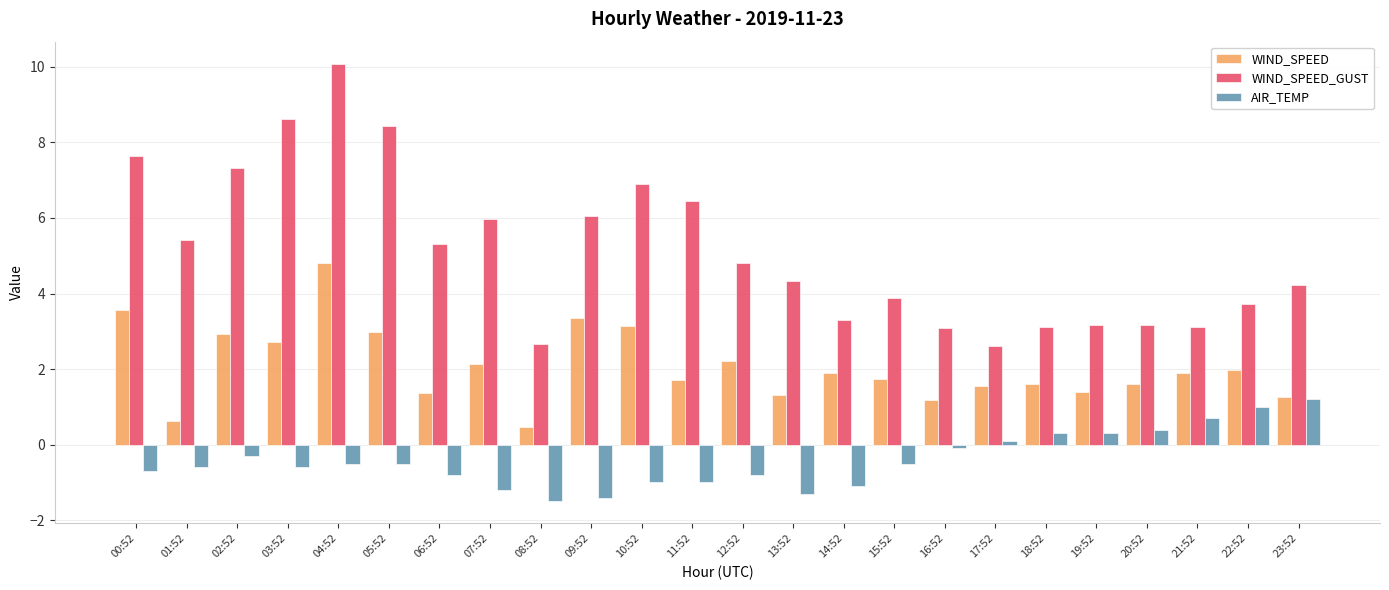

Rank the series by their maximum value, from highest to lowest.

WIND_SPEED_GUST, WIND_SPEED, AIR_TEMP